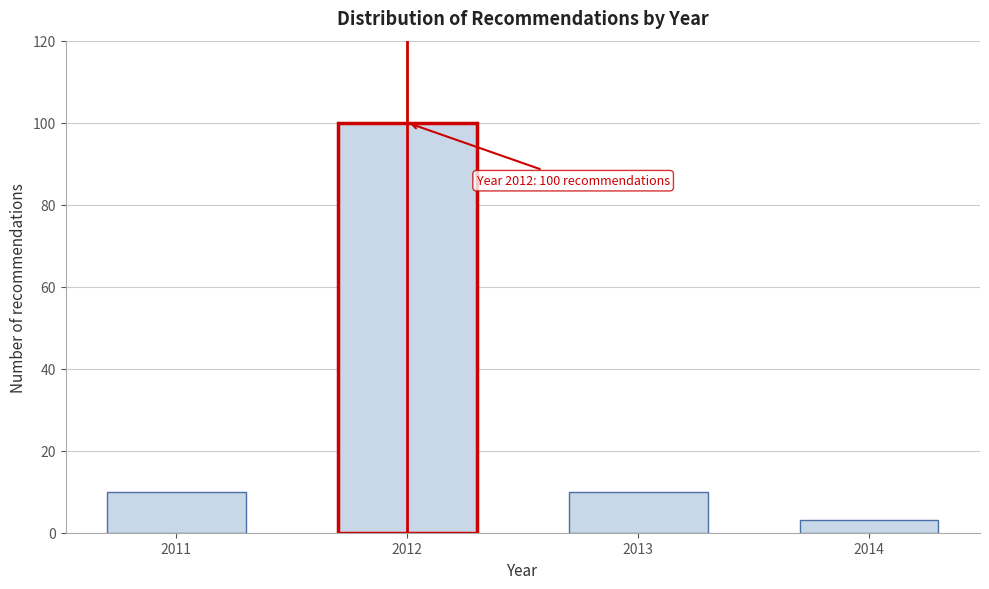

Reading left to right, what are all the values shown in this chart?

10	100	10	3